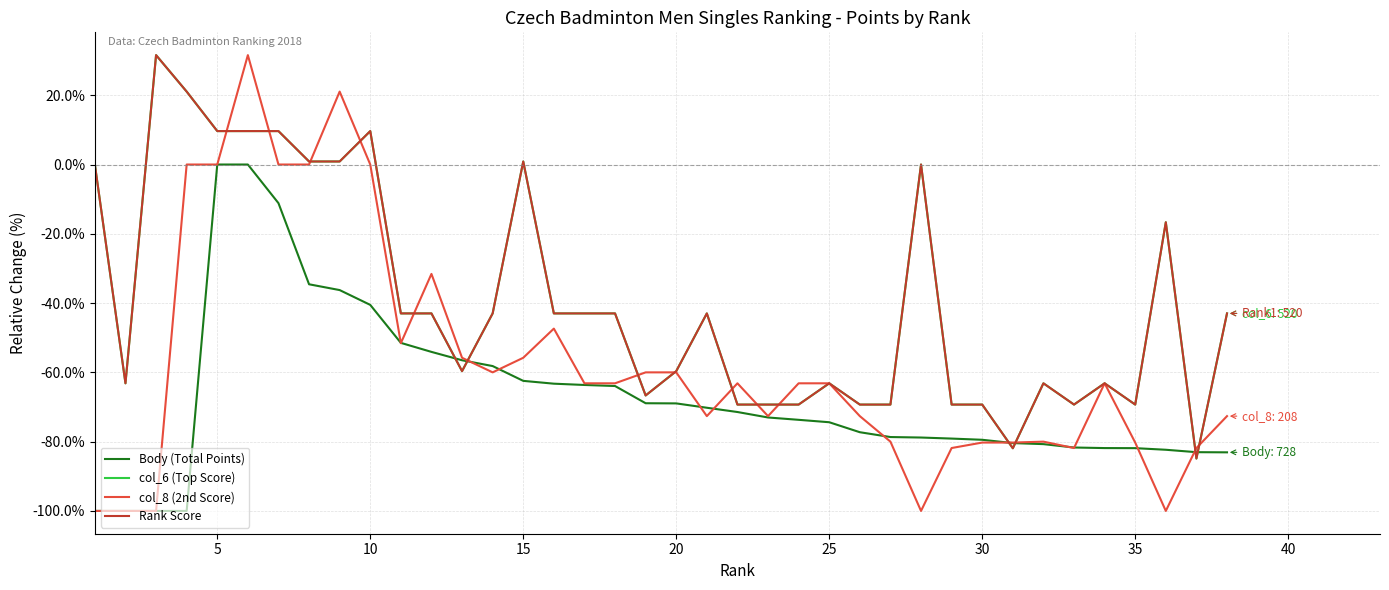

Does the chart display data point markers on the line(s)?

No